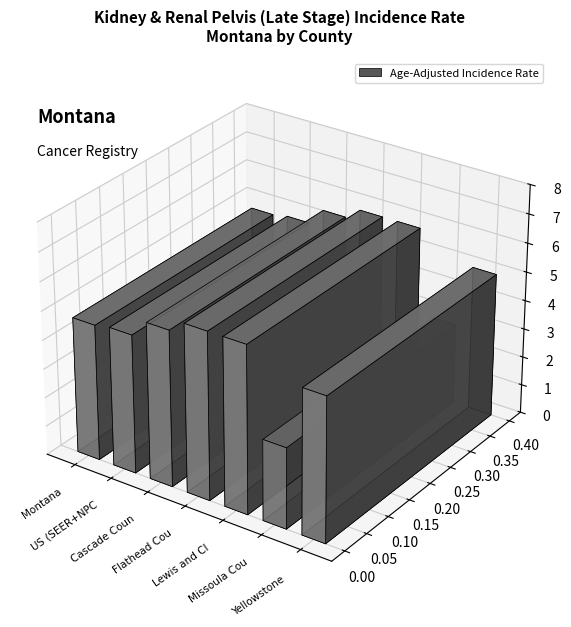

Approximately how many times larger is the value at Montana compared to Lewis and Clark County?

0.8